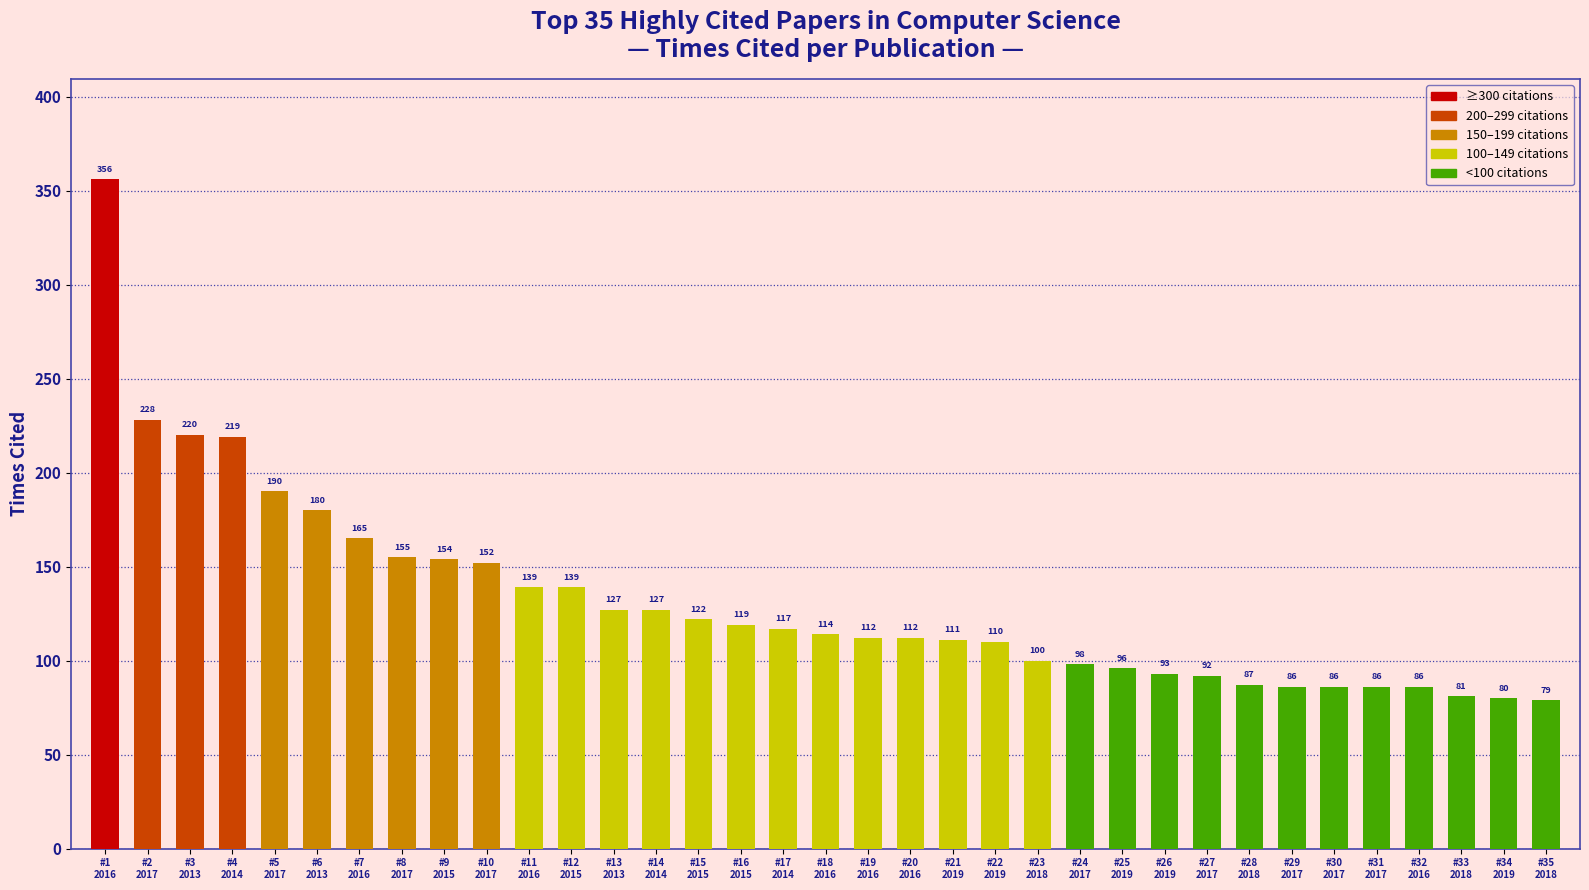

What is the sum of all values?

4618